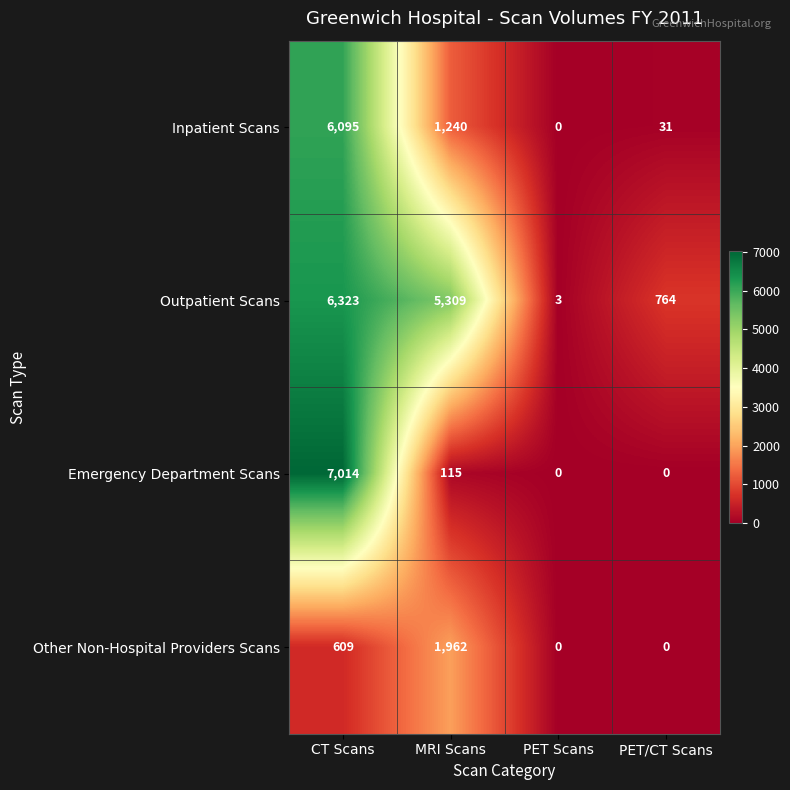

Rank the series by their maximum value, from lowest to highest.

Other Non-Hospital Providers Scans, Inpatient Scans, Outpatient Scans, Emergency Department Scans